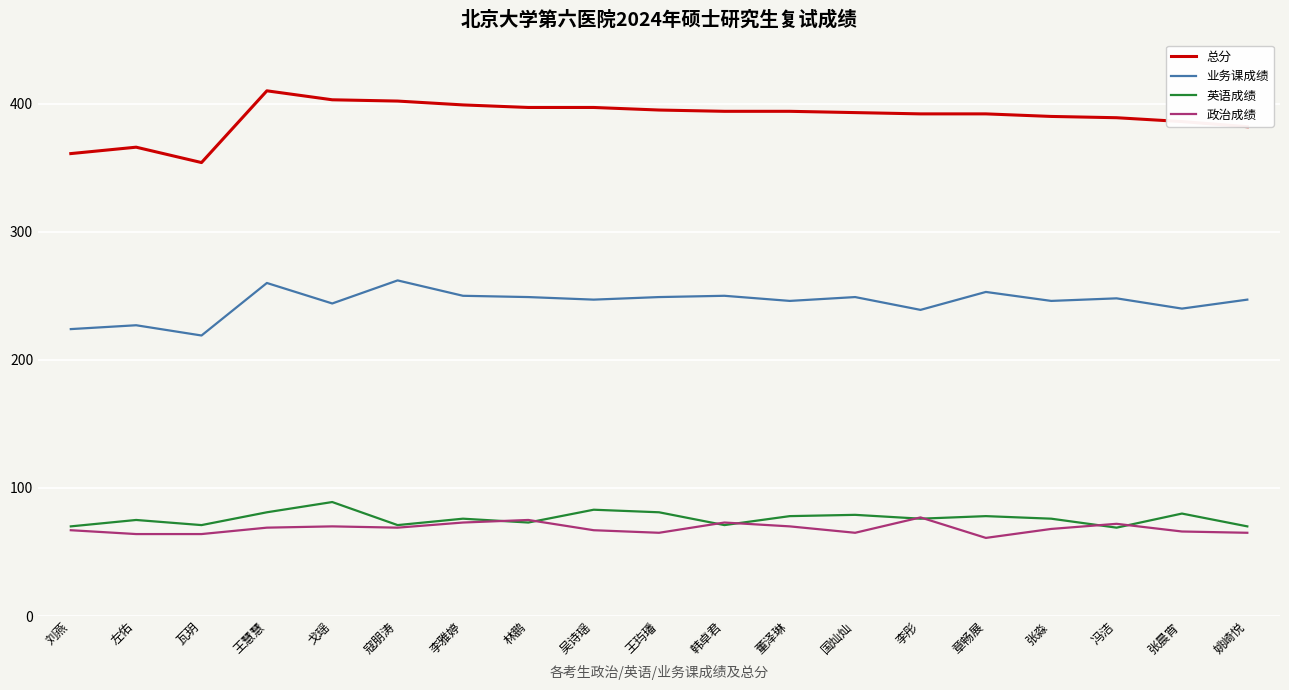

True or false: 英语成绩 has a value of 81 at 王慧慧.

True